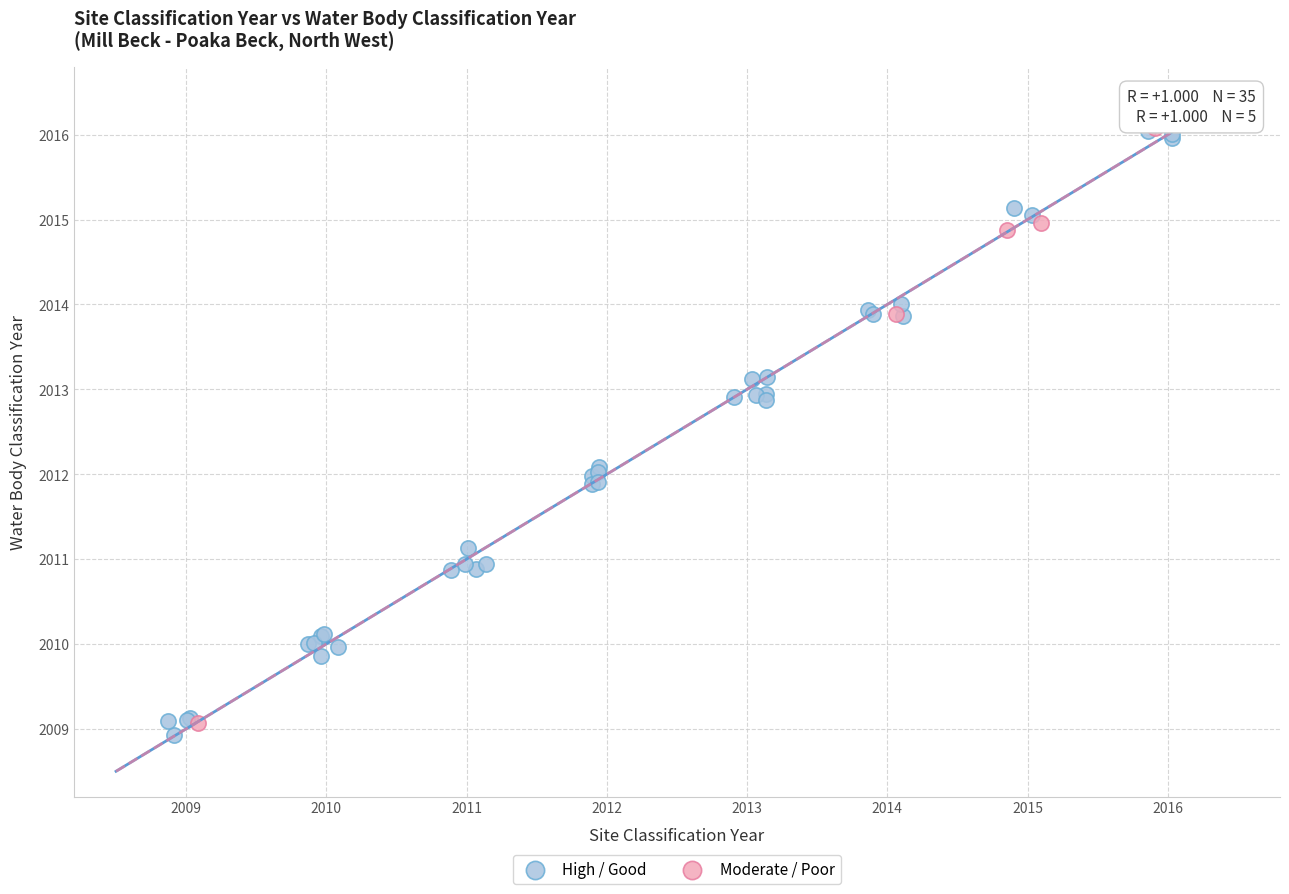

Which series contains the lowest Y value?

High / Good